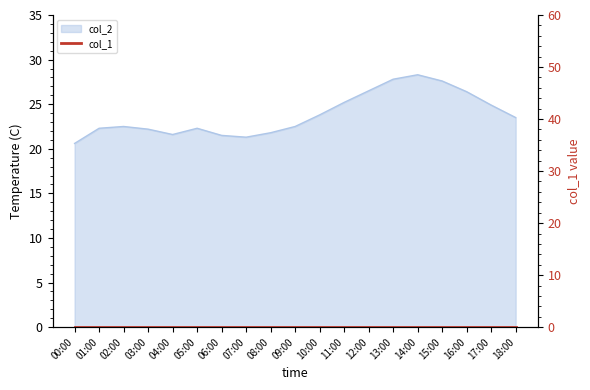

Reading left to right, transcribe all the data shown in this chart.

00:00=20.6	01:00=22.3	02:00=22.5	03:00=22.2	04:00=21.6	05:00=22.3	06:00=21.5	07:00=21.3	08:00=21.8	09:00=22.5	10:00=23.8	11:00=25.2	12:00=26.5	13:00=27.8	14:00=28.3	15:00=27.6	16:00=26.4	17:00=24.9	18:00=23.5